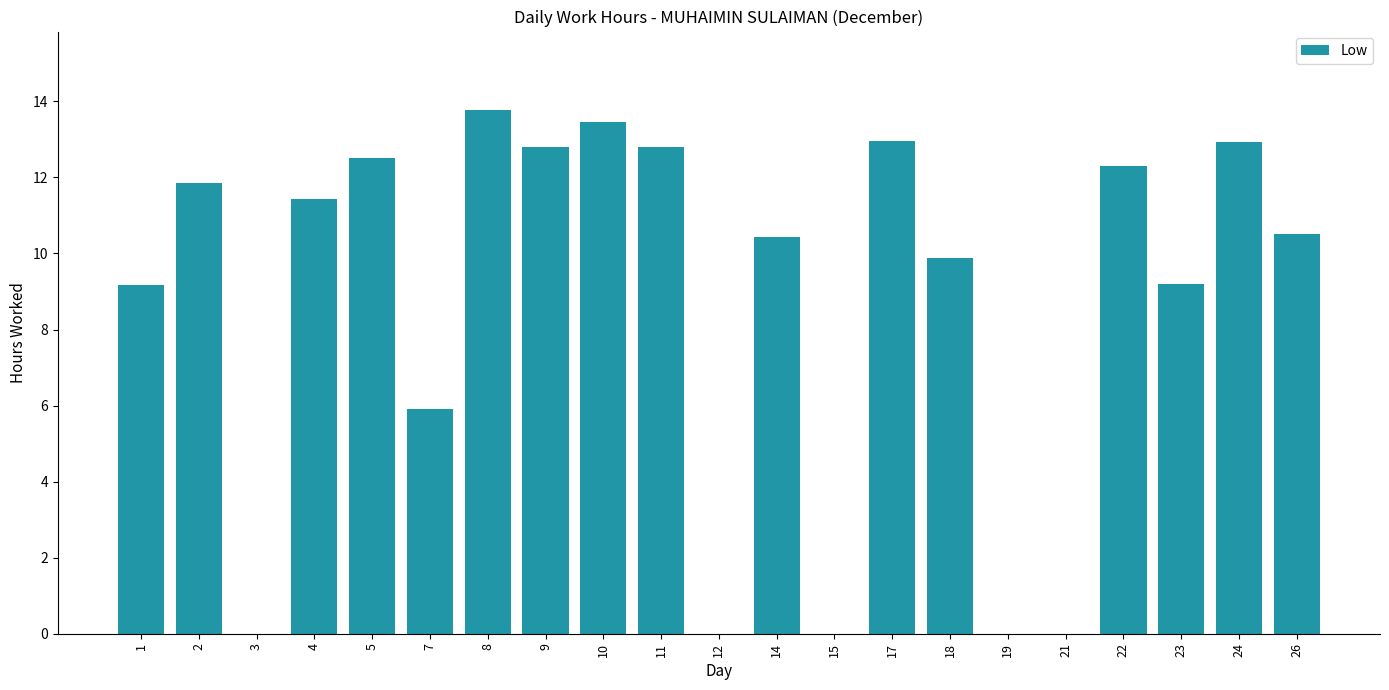

What is the change in value from 2 to 14?

-1.4